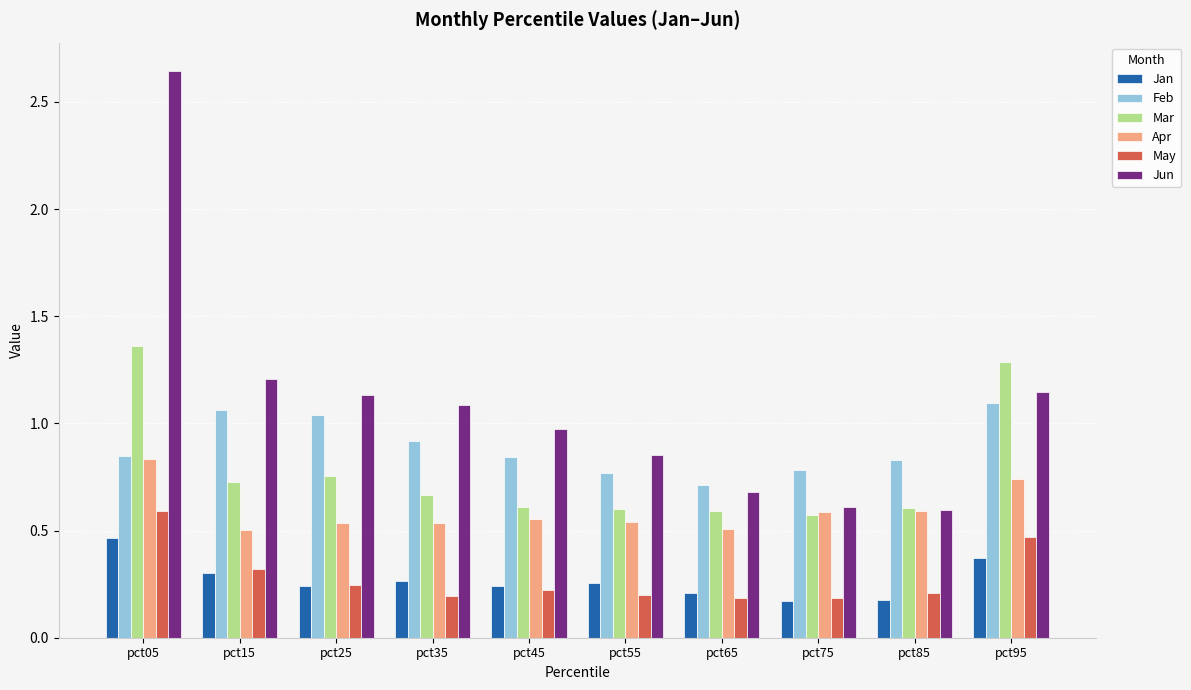

Which category has the highest value across all series?

pct05